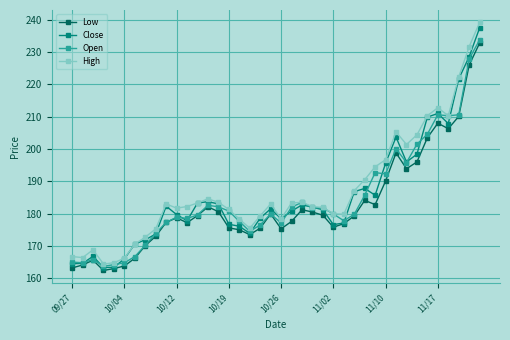

Which series has the widest spread of values?

High